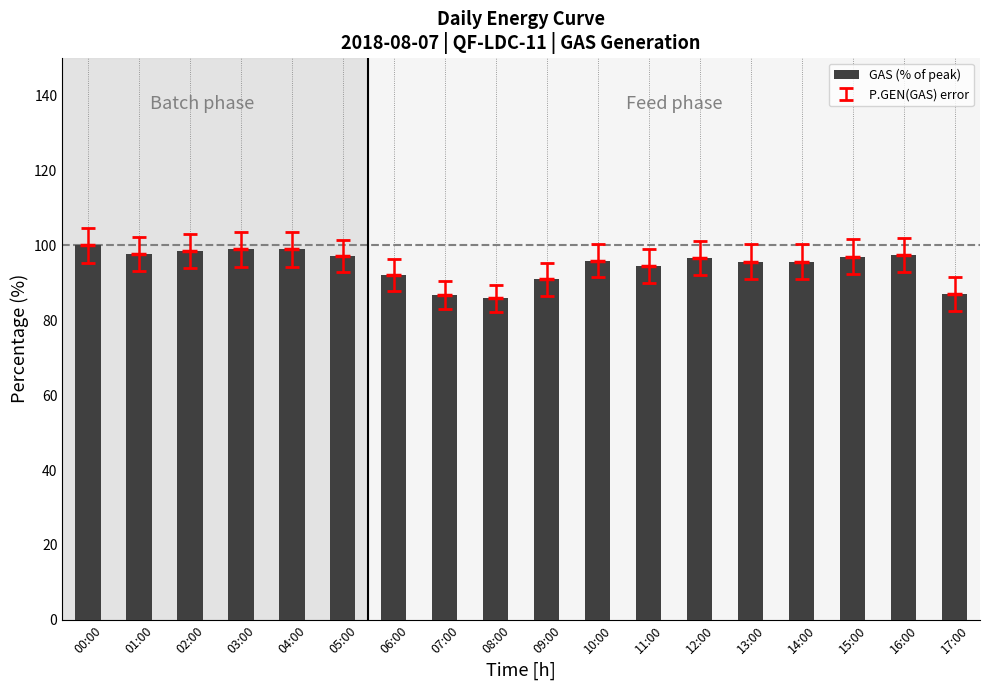

What is the greatest value displayed?

100.0